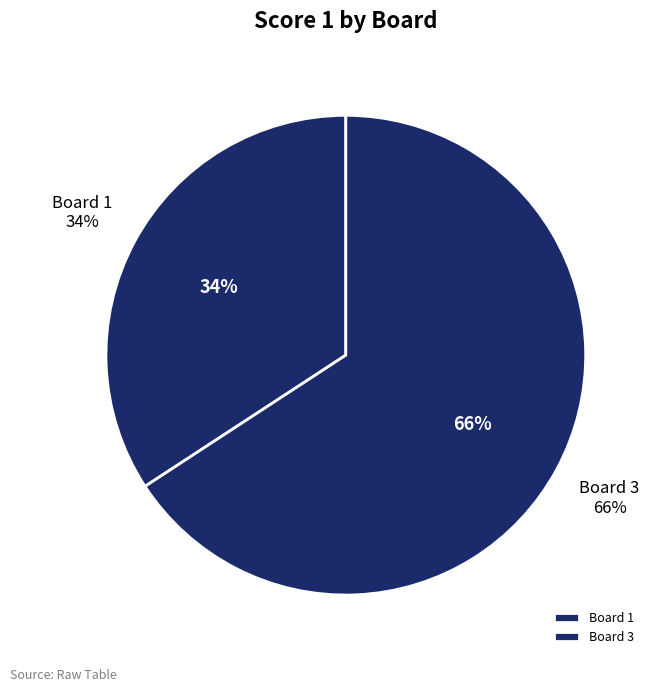

The Board 2 slice represents 6% of the pie. True or false?

False